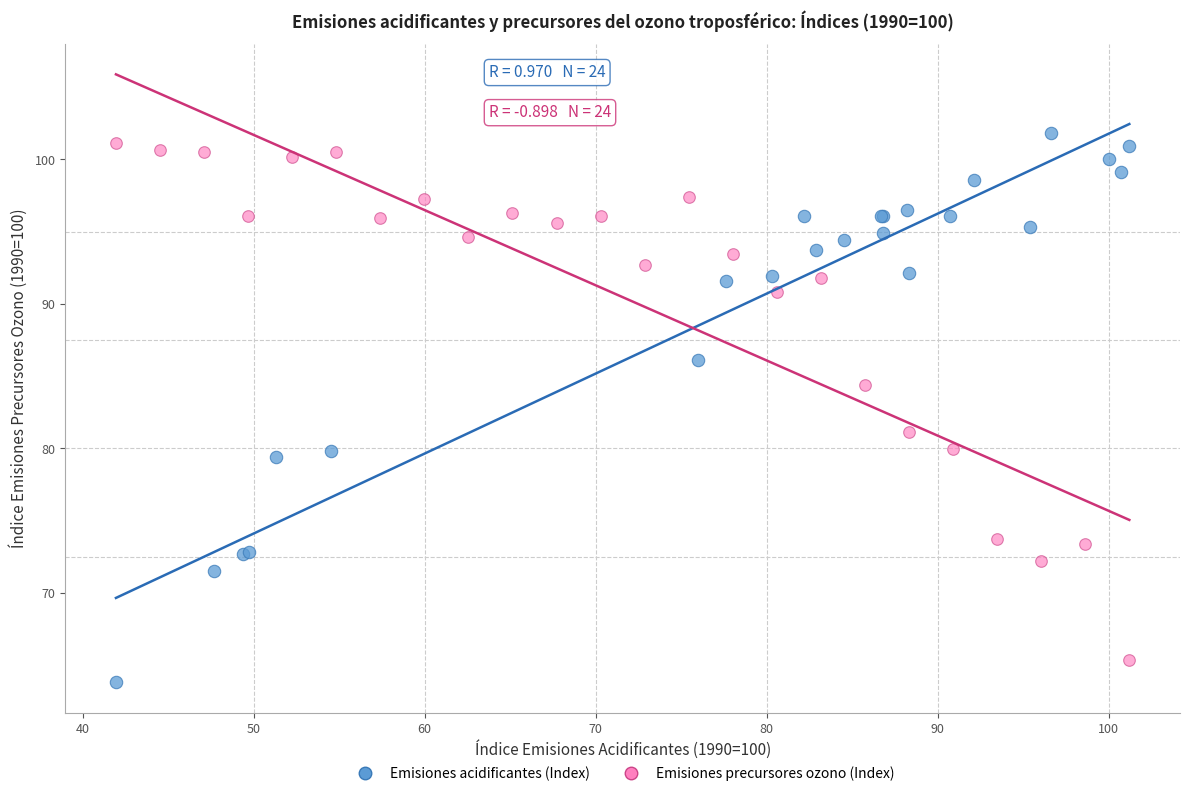

Which series has the largest Y range (max minus min)?

Emisiones acidificantes (Index)